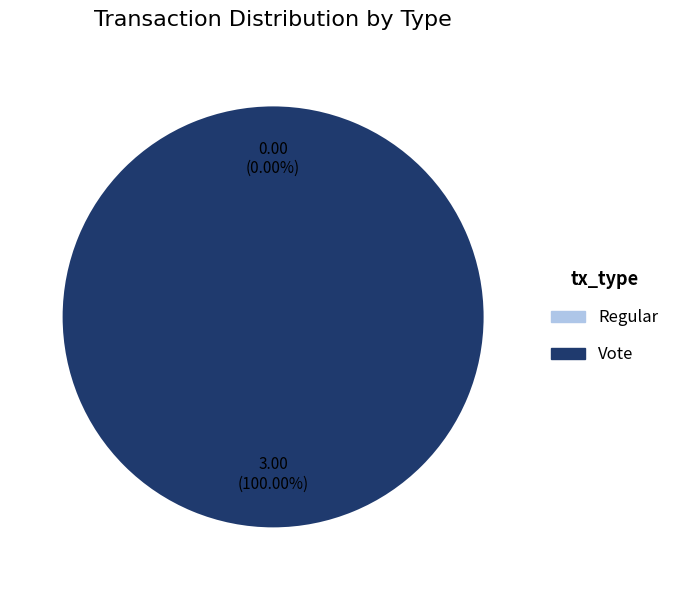

What is the largest slice in the pie chart?

Vote